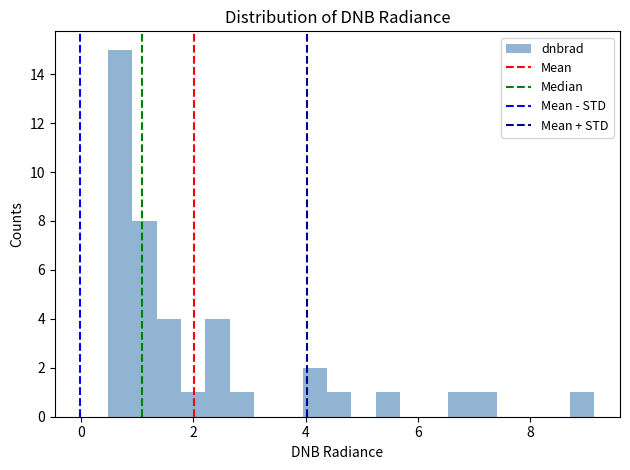

Around what value on the x-axis is the tallest bar? Give the approximate position of its centre, as read against the axis.

0.6